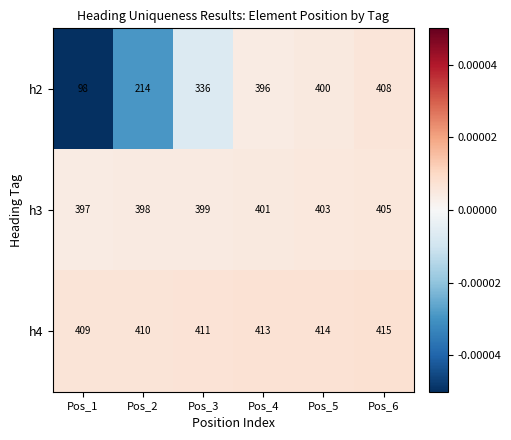

What is the total value across all series at Pos_3?

1146